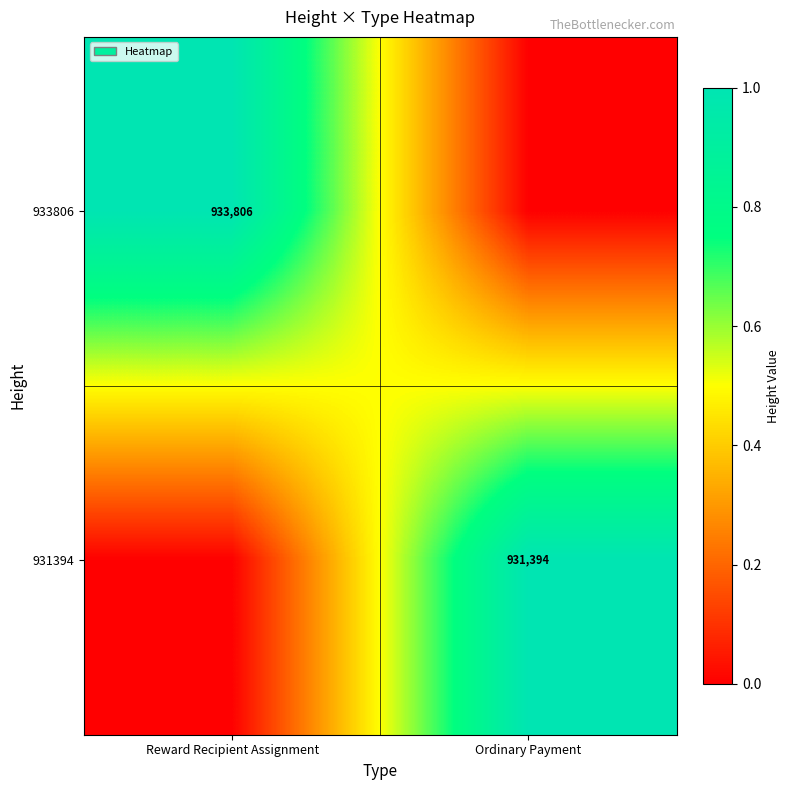

True or false: 933806 has a value of 1422917 at Reward Recipient Assignment.

False